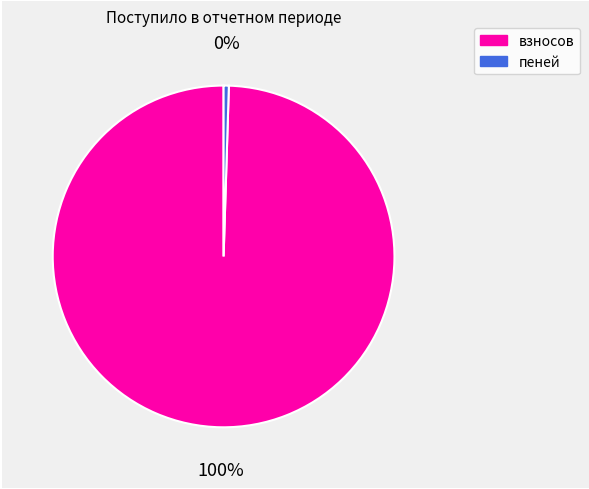

Which slice is the largest?

взносов